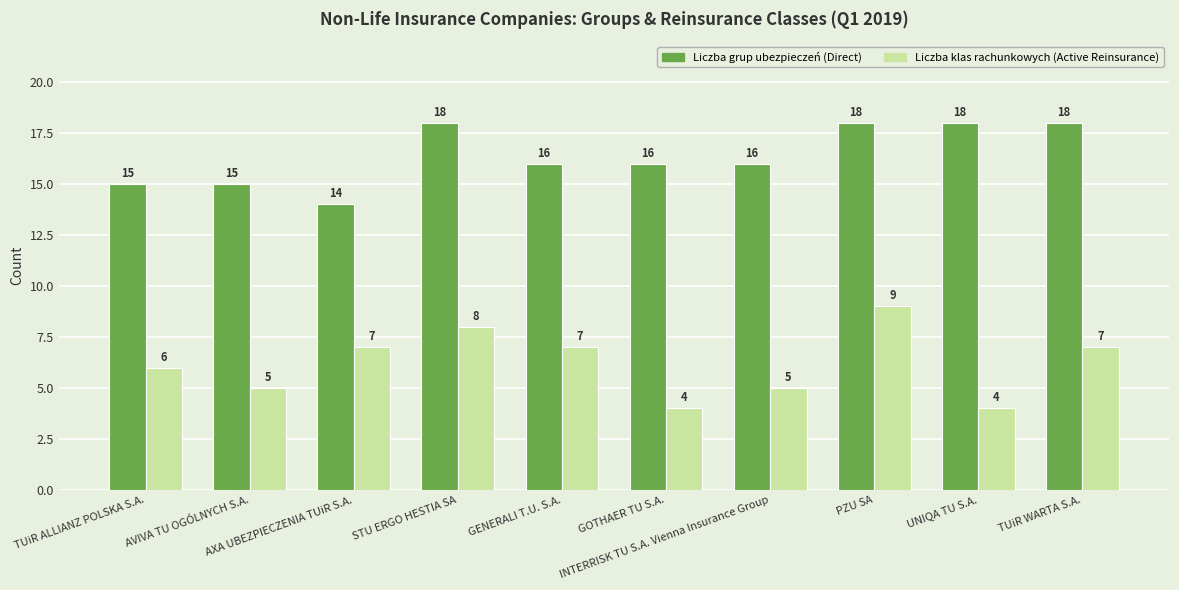

The value of Liczba grup ubezpieczeń (Direct) at AVIVA TU OGÓLNYCH S.A. is 20. True or false?

False